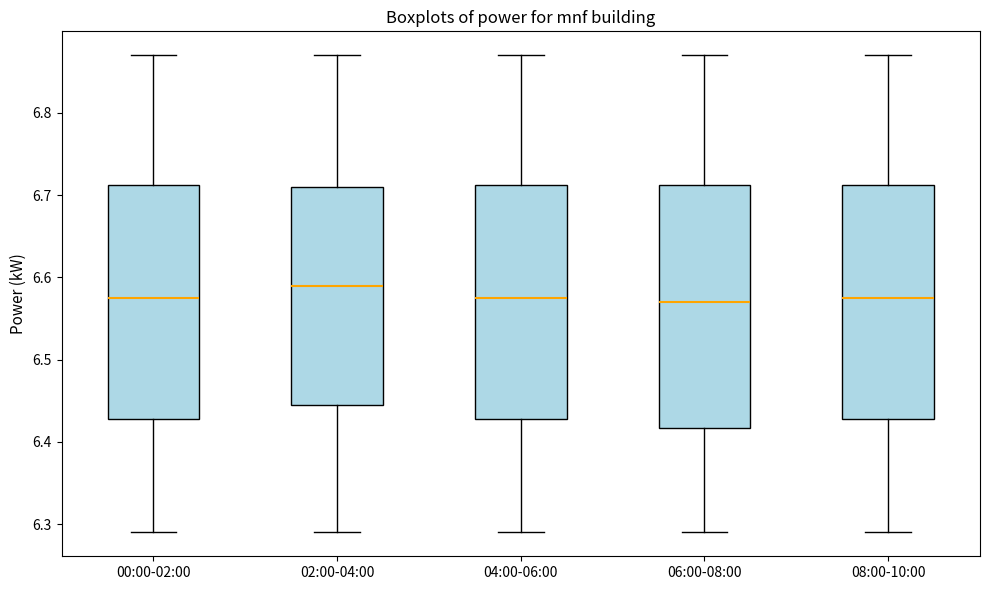

Reading left to right, transcribe this box plot: for each box, give where its median line is, the range the box spans, and where its two whiskers end, as read against the y-axis. The values are not printed on the chart, so give them approximately, as read against the axis.

00:00-02:00: median 6.58, box 6.43 to 6.71, whiskers 6.29 to 6.87
02:00-04:00: median 6.59, box 6.45 to 6.71, whiskers 6.29 to 6.87
04:00-06:00: median 6.58, box 6.43 to 6.71, whiskers 6.29 to 6.87
06:00-08:00: median 6.57, box 6.42 to 6.71, whiskers 6.29 to 6.87
08:00-10:00: median 6.58, box 6.43 to 6.71, whiskers 6.29 to 6.87